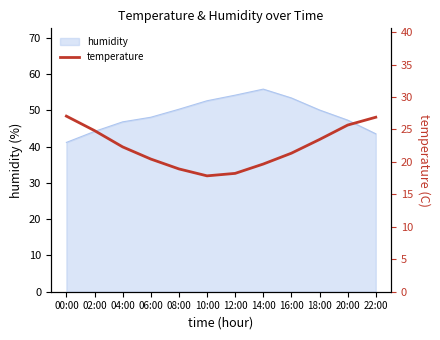

Does the chart display data point markers on the line(s)?

No